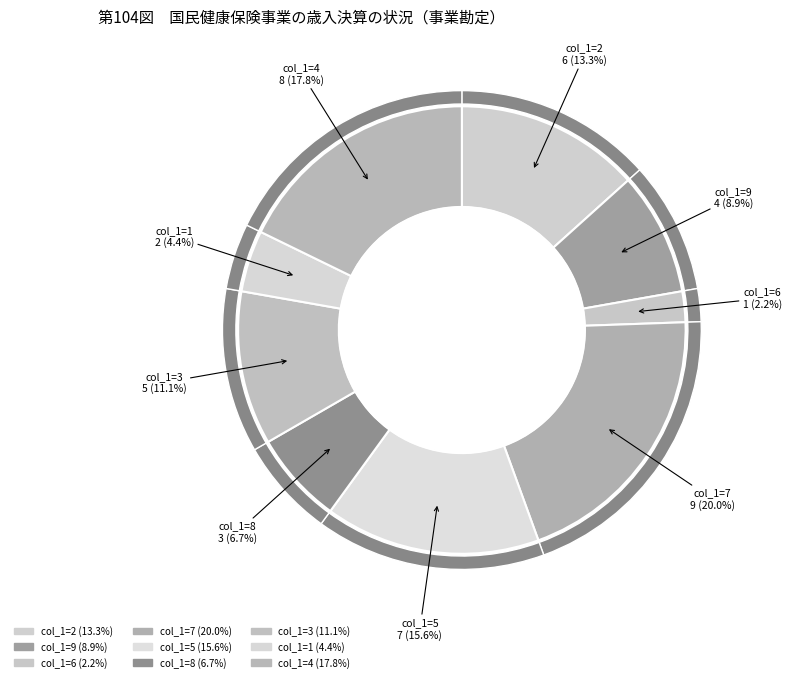

To the nearest percent, what is the average slice percentage?

11%